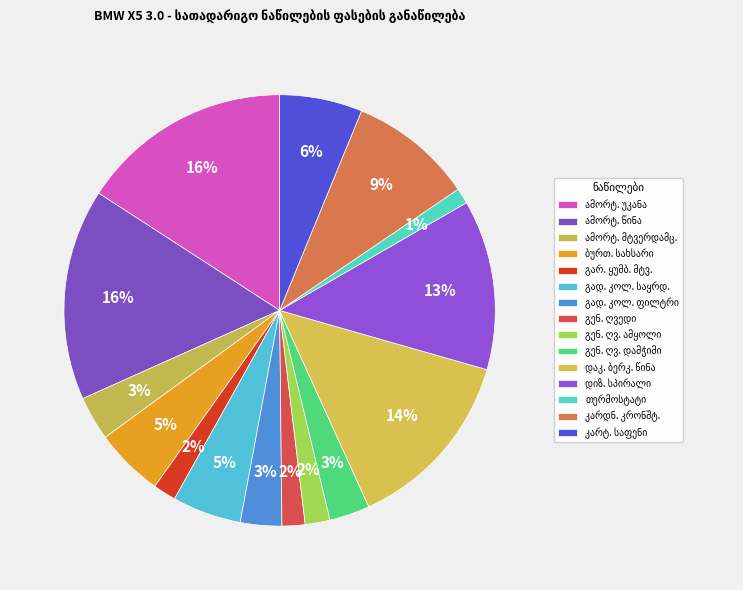

Count the number of slices in the pie.

15